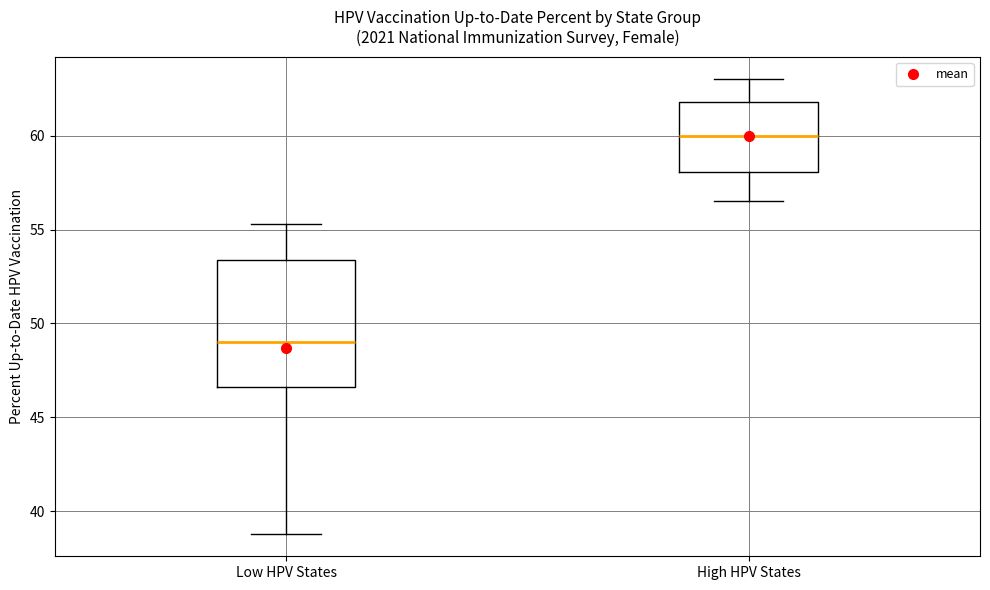

Reading left to right, read every box against the y-axis: the position of its median line, the range the box covers, and the ends of its whiskers. The values are not printed on the chart, so give them approximately, as read against the axis.

Low HPV States: median 49.0, box 46.5 to 53.5, whiskers 39.0 to 55.5
High HPV States: median 60.0, box 58.0 to 62.0, whiskers 56.5 to 63.0